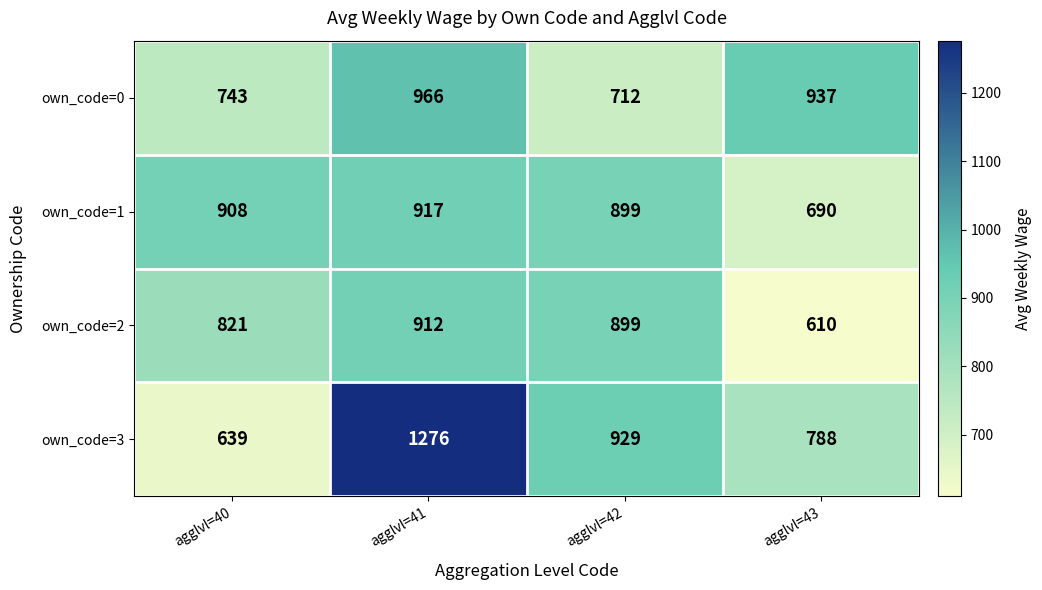

Where is own_code=1 nearest to the value 803?

agglvl=42